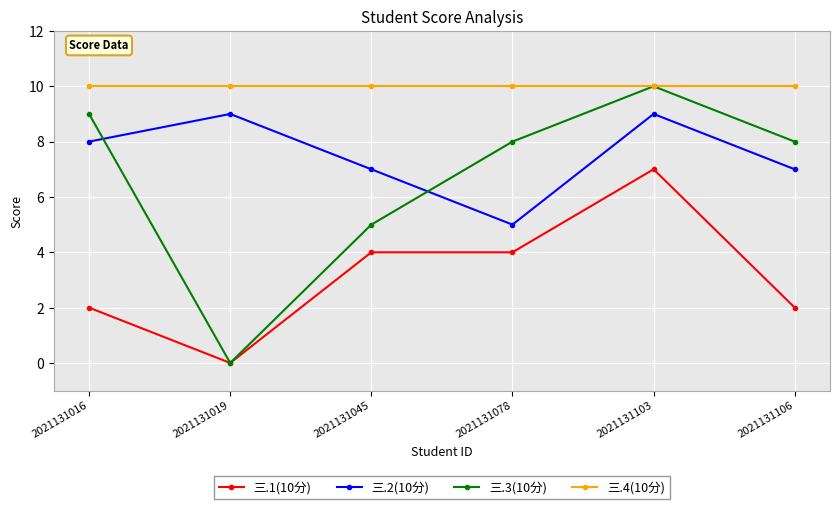

Reading right to left, list all the values displayed in this chart.

三.1(10分): 2021131106=2	2021131103=7	2021131078=4	2021131045=4	2021131019=0	2021131016=2
三.2(10分): 2021131106=7	2021131103=9	2021131078=5	2021131045=7	2021131019=9	2021131016=8
三.3(10分): 2021131106=8	2021131103=10	2021131078=8	2021131045=5	2021131019=0	2021131016=9
三.4(10分): 2021131106=10	2021131103=10	2021131078=10	2021131045=10	2021131019=10	2021131016=10